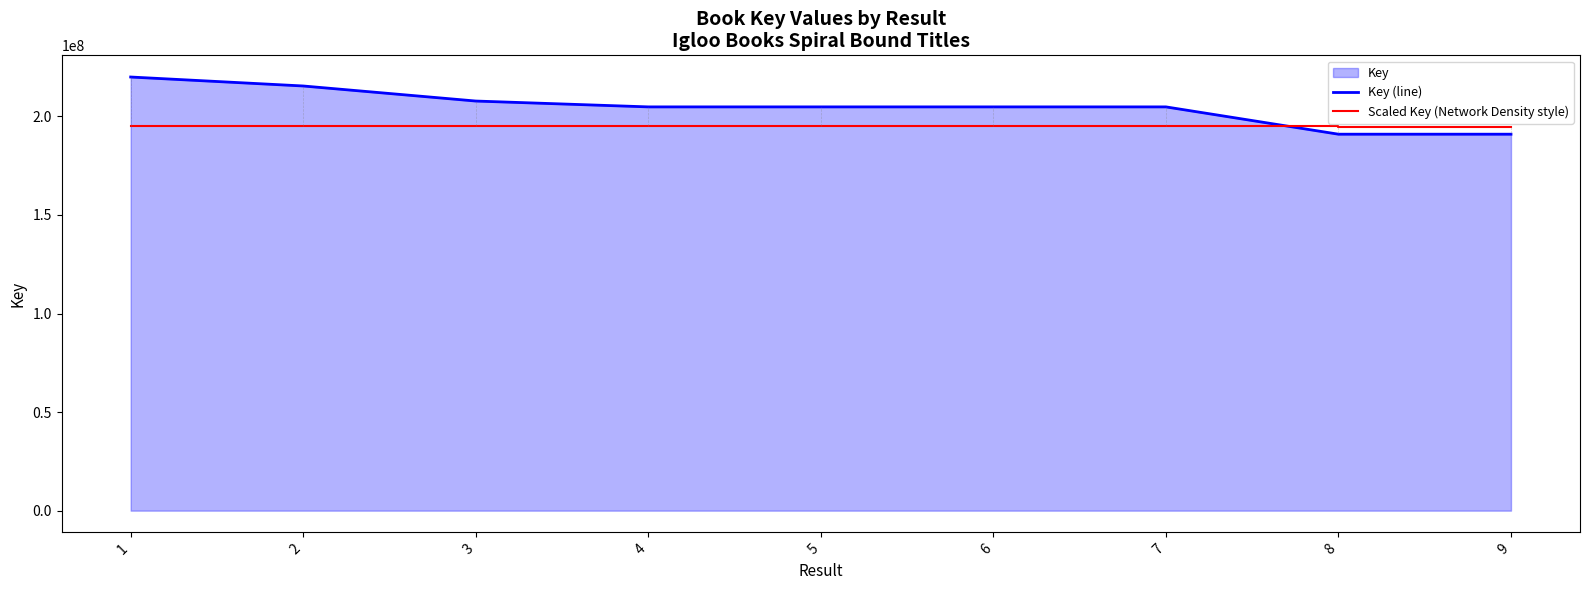

Which series has the largest total across all categories?

Key (line)